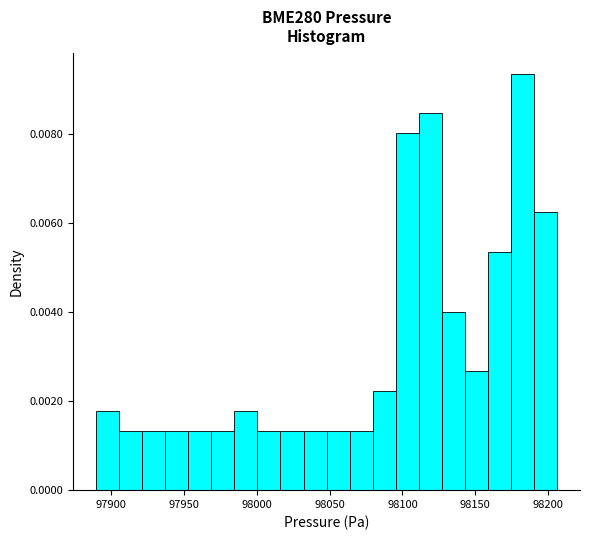

Read against the x-axis, roughly where is the centre of the tallest bar?

98180